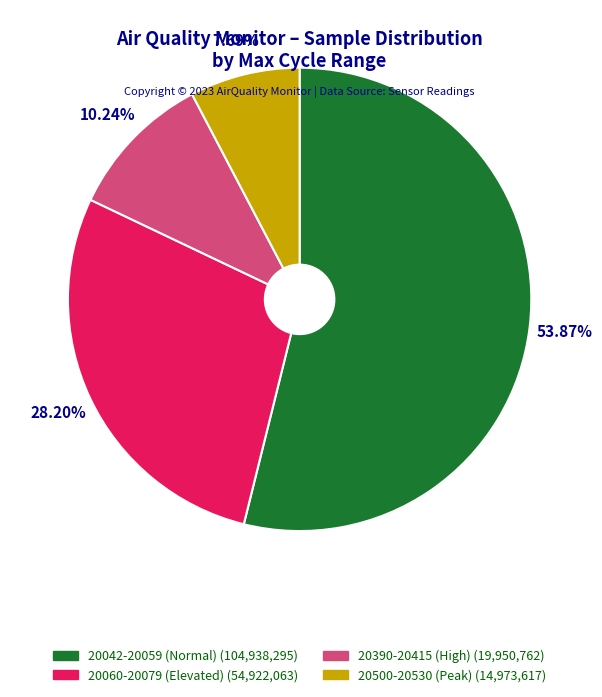

Is there a majority slice in this chart?

Yes